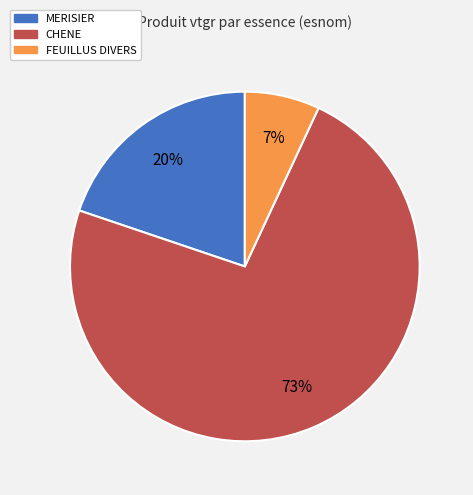

Which category has the biggest portion of the pie?

CHENE